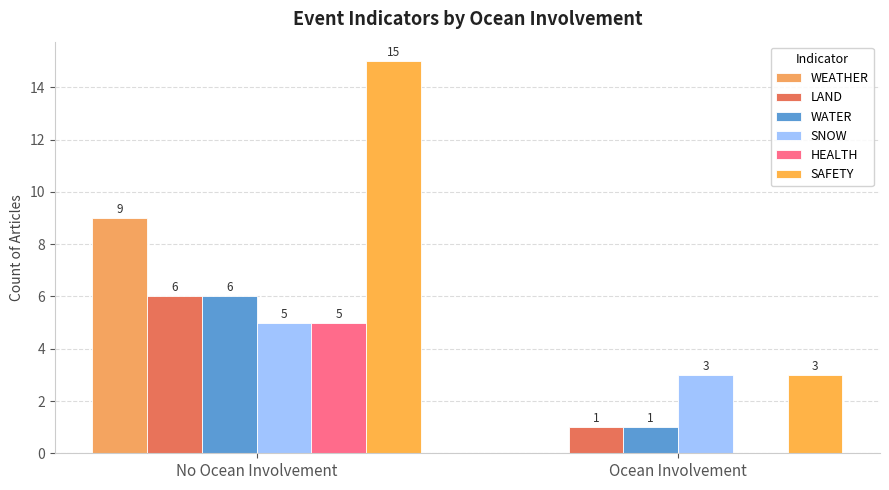

Which series has the widest spread of values?

SAFETY